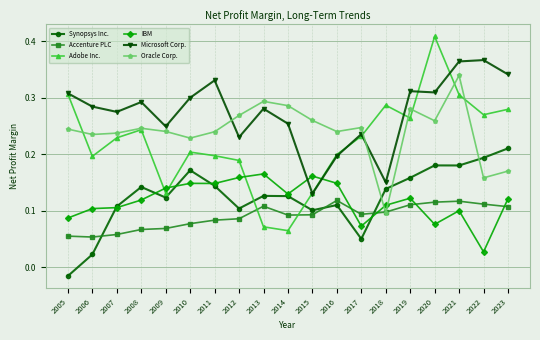

The Adobe Inc. series shows 0.1 at 2022. True or false?

False